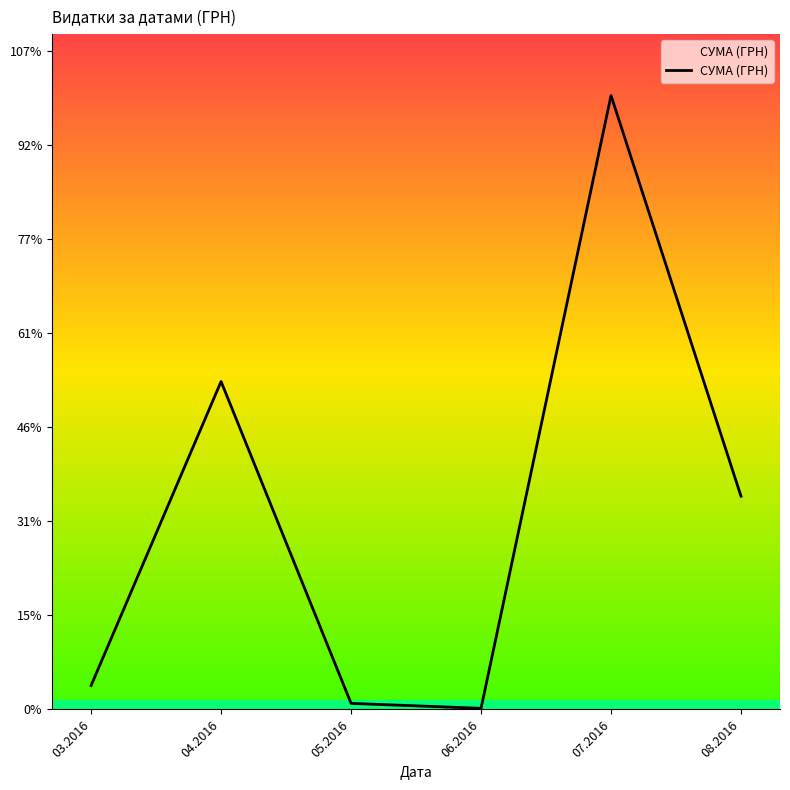

Is it true that the value at 05.2016 is 4317.2?

False